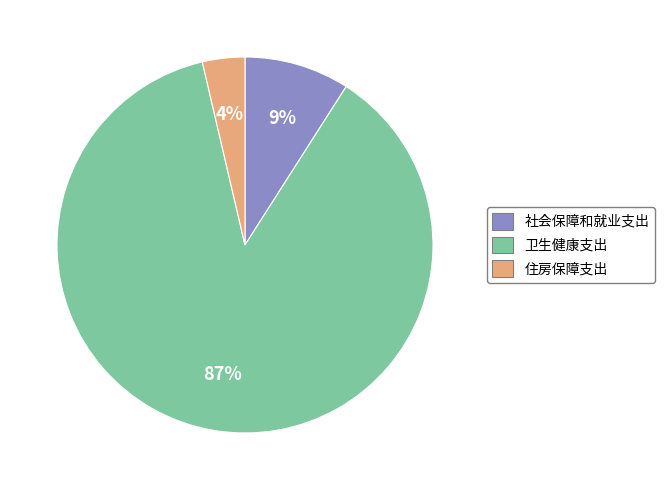

Rank the categories by value from lowest to highest.

住房保障支出, 社会保障和就业支出, 卫生健康支出